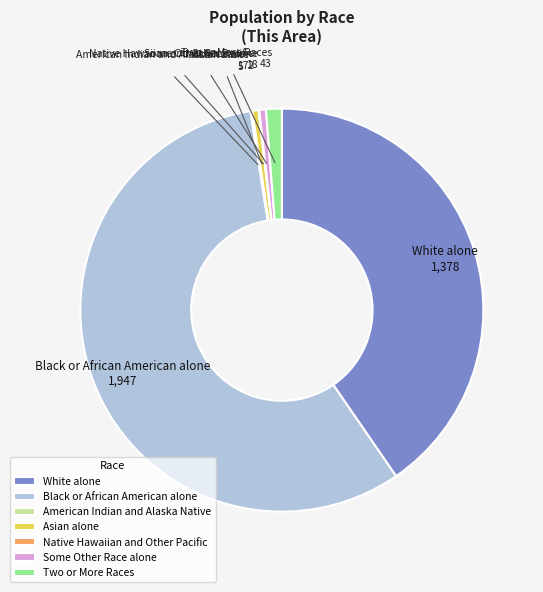

True or false: Asian alone accounts for 0% of the total.

True